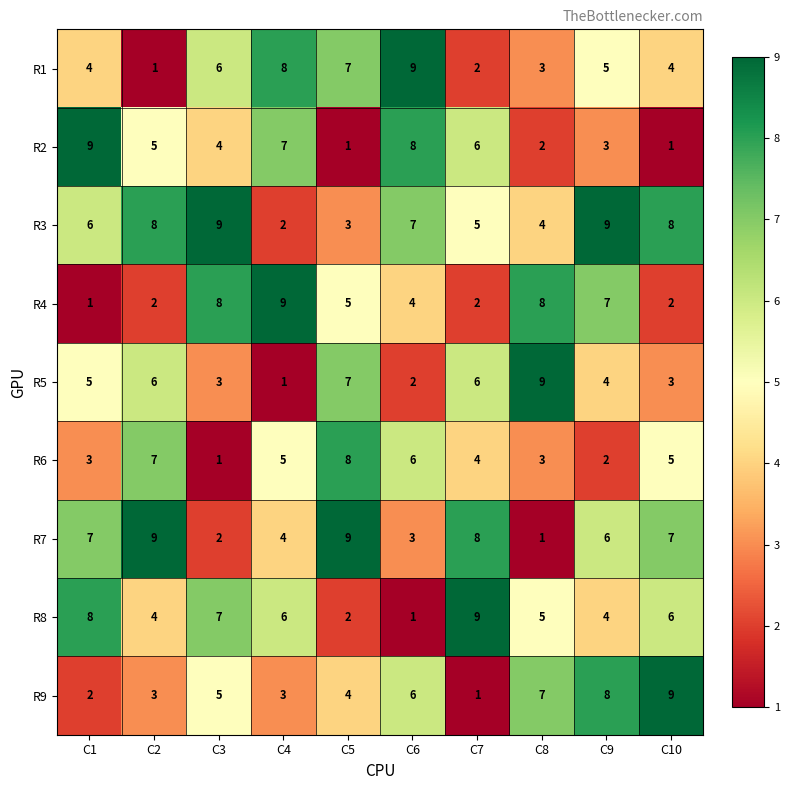

How many data points does each series have?

10